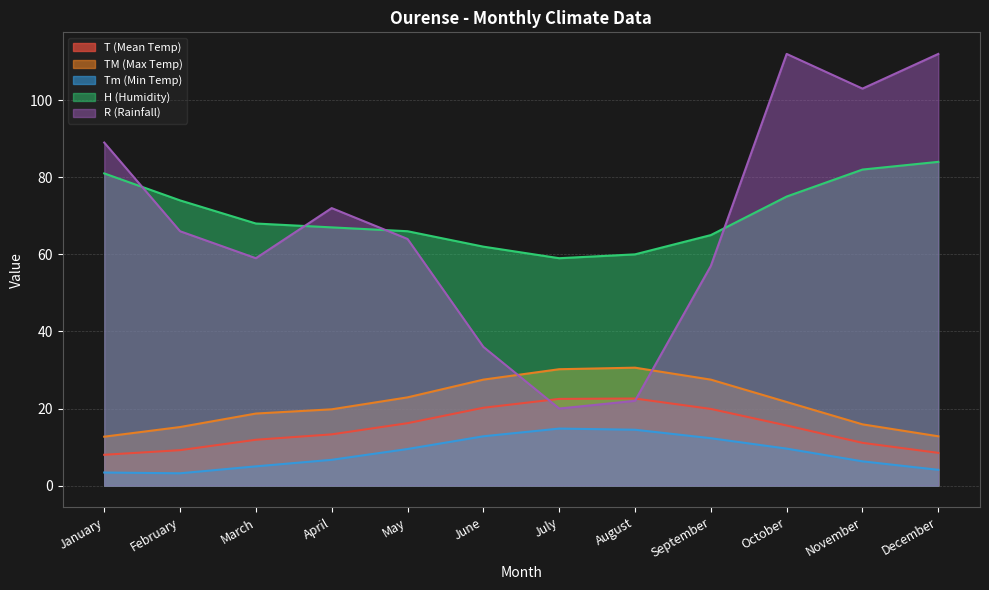

The H (Humidity) series shows 27.6 at December. True or false?

False